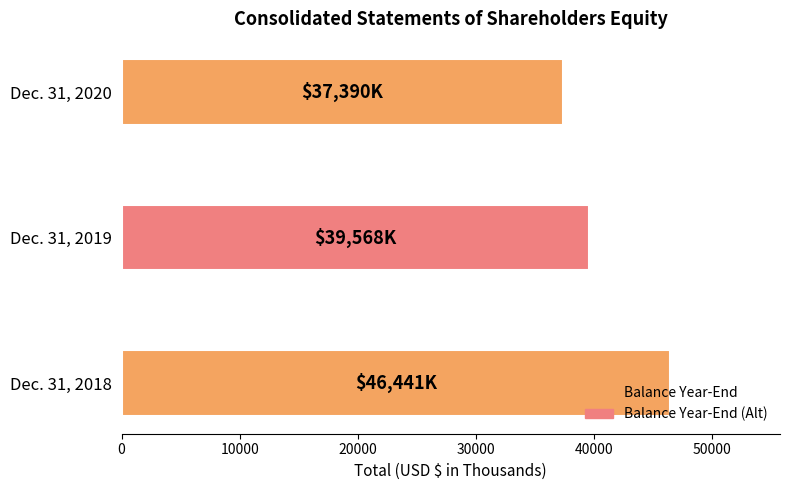

What is the sum of the values at Dec. 31, 2020 and Dec. 31, 2019?

76958